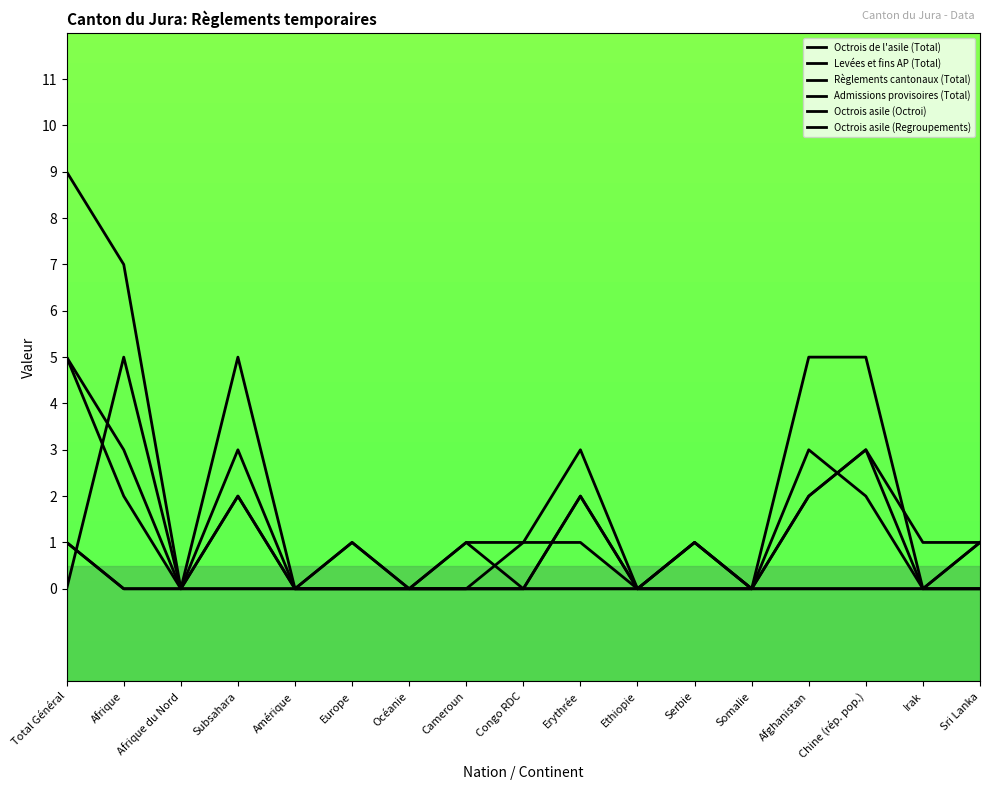

What is the sum of the Octrois de l'asile (Total) values at Somalie and Congo RDC?

1